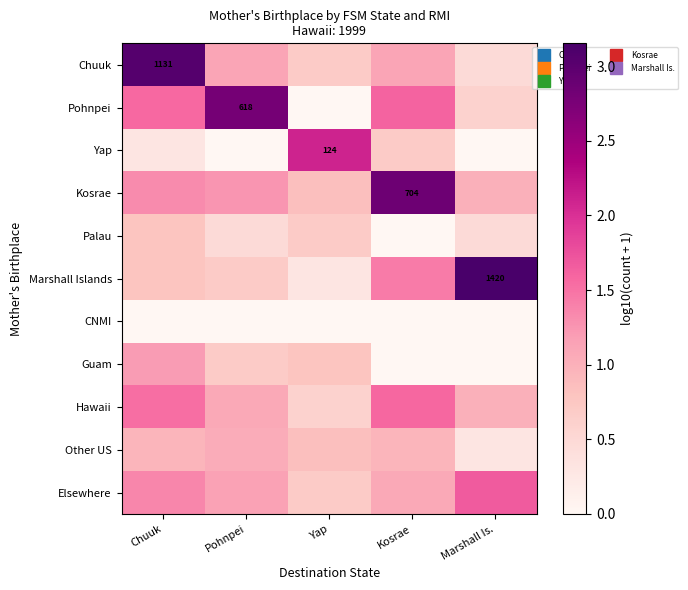

What is the maximum value for Kosrae?

2.8